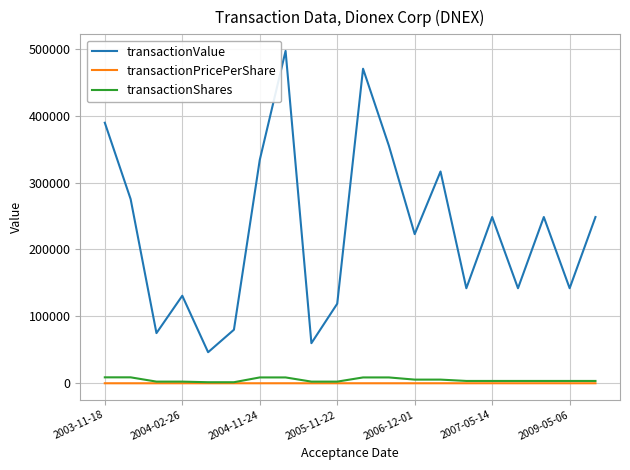

True or false: transactionShares and transactionValue intersect in this chart.

False